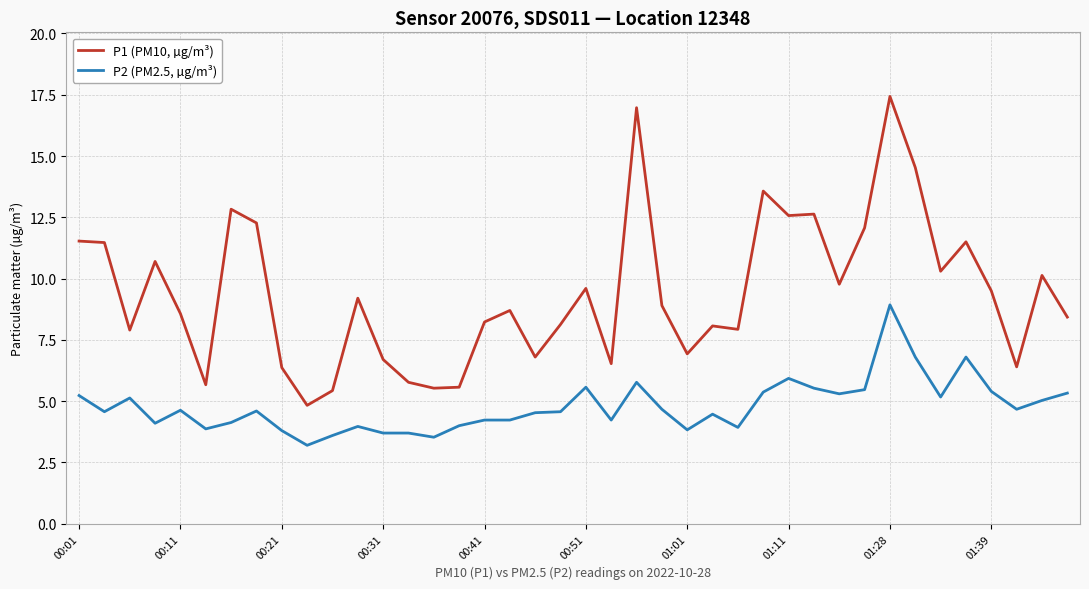

Which series has the largest total across all categories?

P1 (PM10, µg/m³)